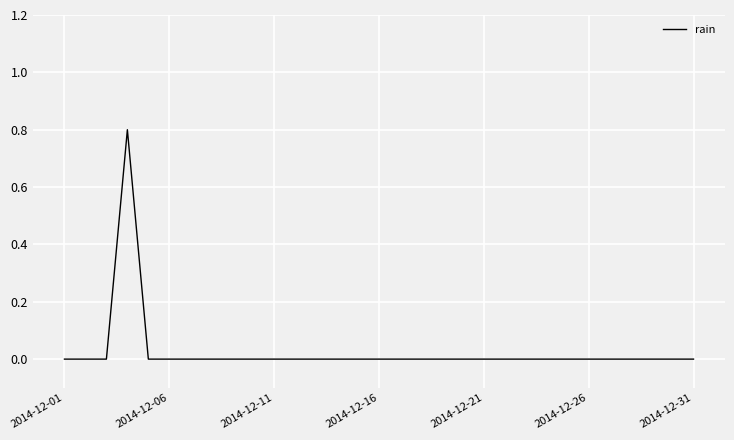

What is the difference between the maximum and minimum values?

0.8